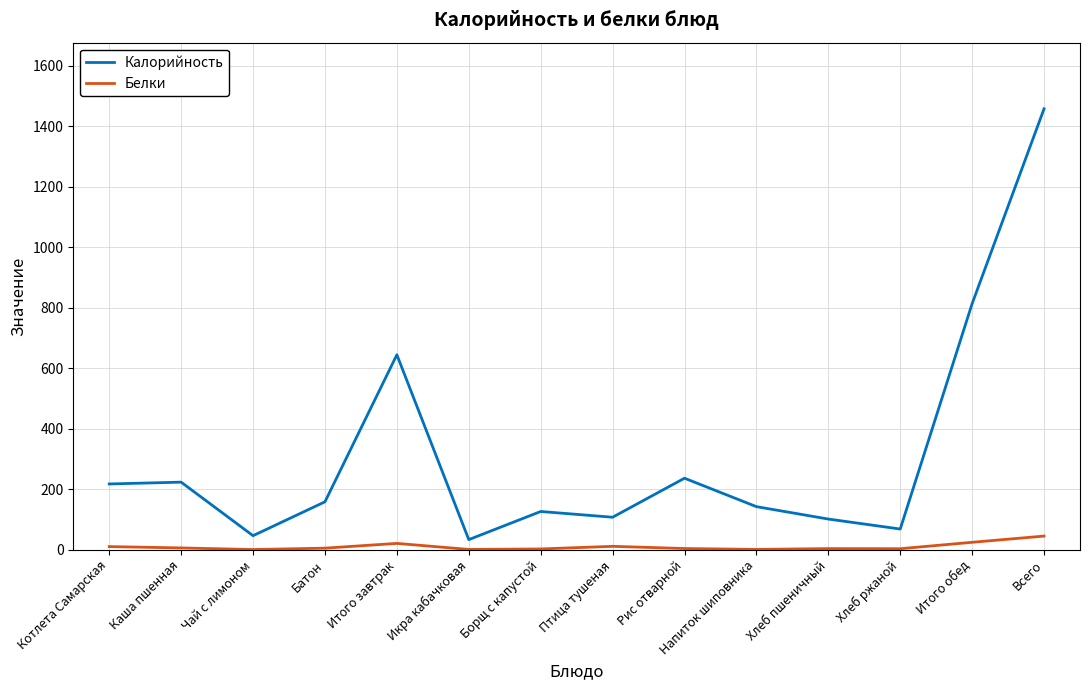

Is the value of Калорийность at Котлета Самарская greater than the value of Белки at Итого обед?

Yes